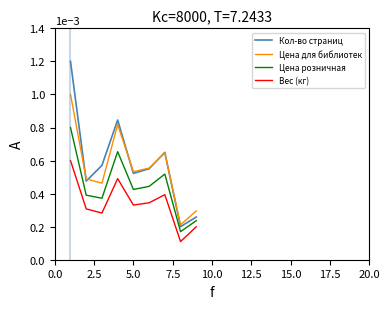

In Цена для библиотек, how many points are lower than both neighbors (excluding endpoints)?

3